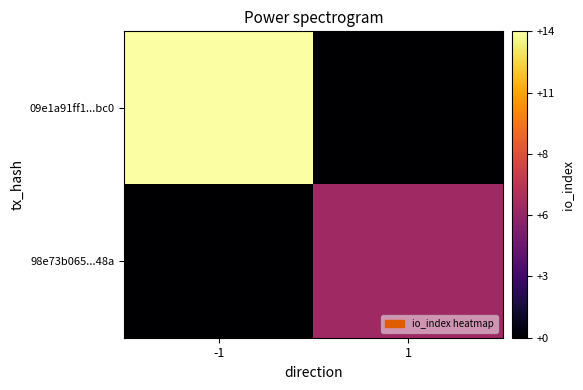

List the series in order of their overall mean, highest first.

09e1a91ff1...bc0, 98e73b065...48a